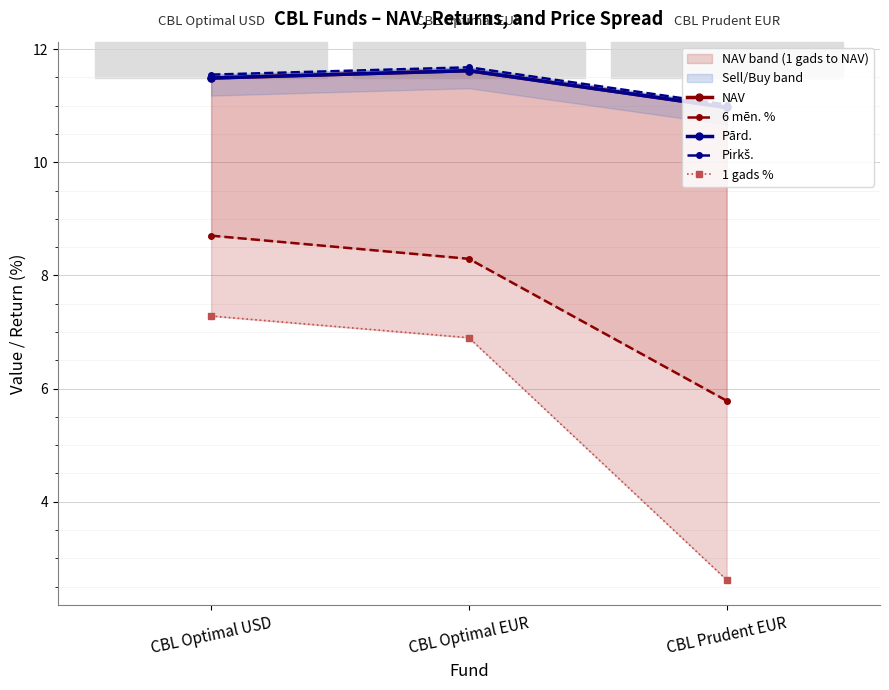

Which series has the largest total across all categories?

Pirkš.